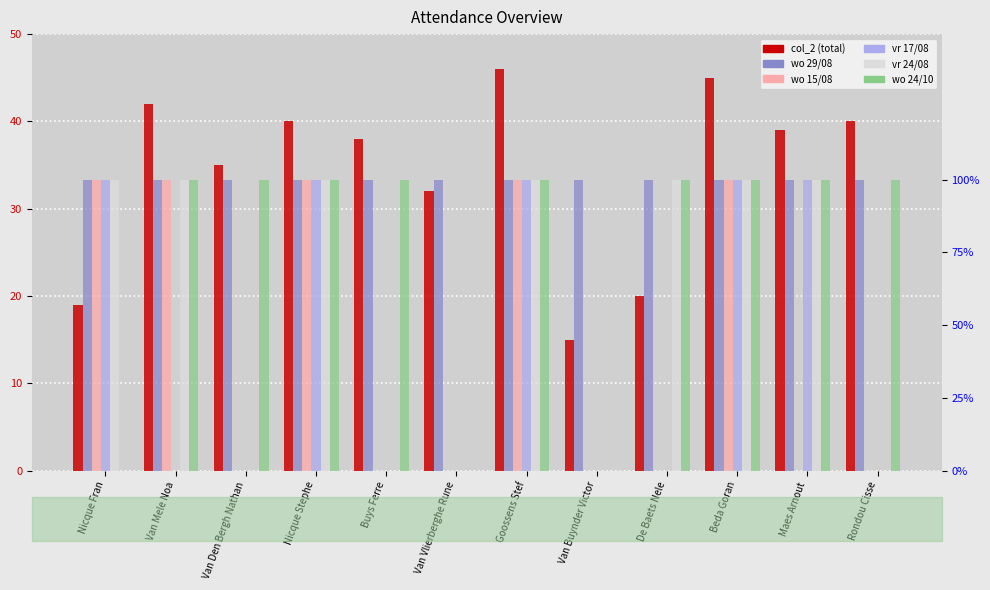

What is the spread (max minus min) of values at Nicque Fran?

19